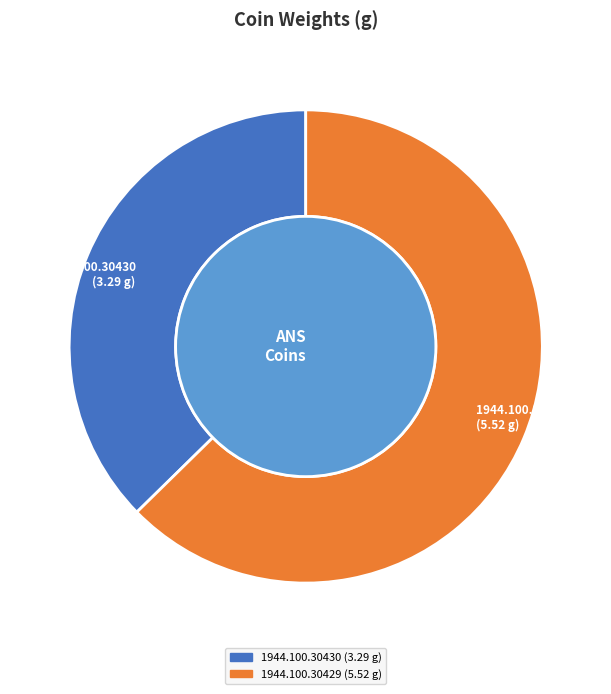

Which slice is the largest?

1944.100.30429